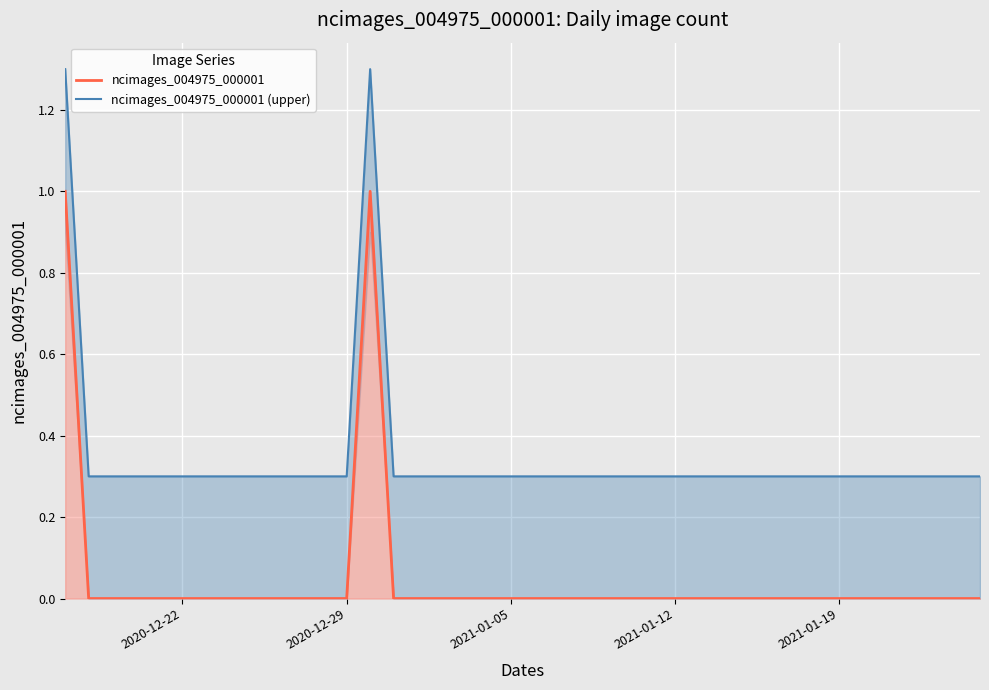

Rank the series by their maximum value, from lowest to highest.

ncimages_004975_000001, ncimages_004975_000001 (upper)